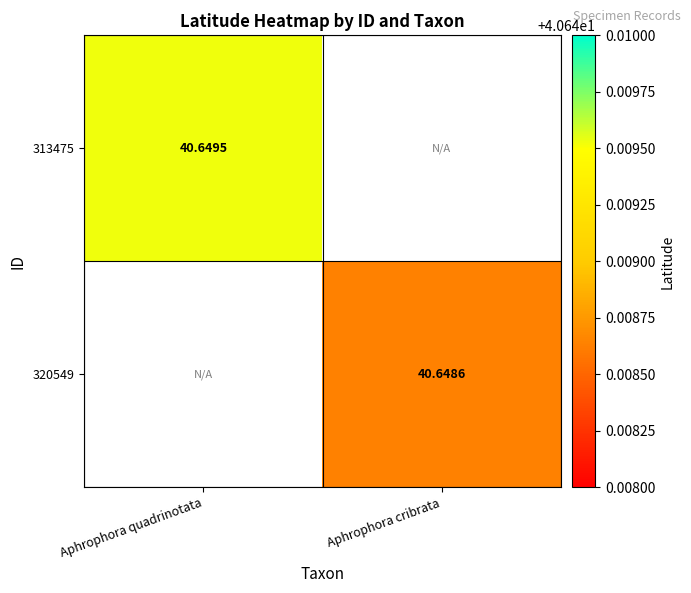

List the labels in order of 320549 value, smallest first.

Aphrophora quadrinotata, Aphrophora cribrata